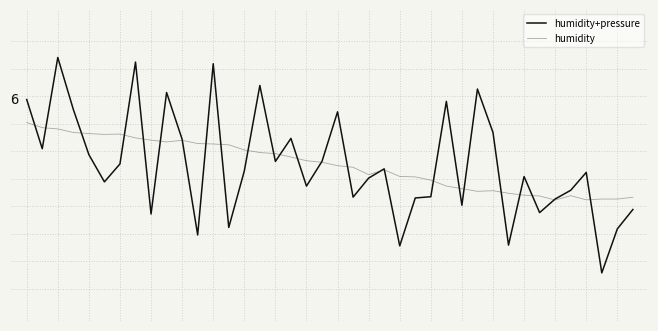

What are all the series names shown in the legend?

humidity+pressure, humidity